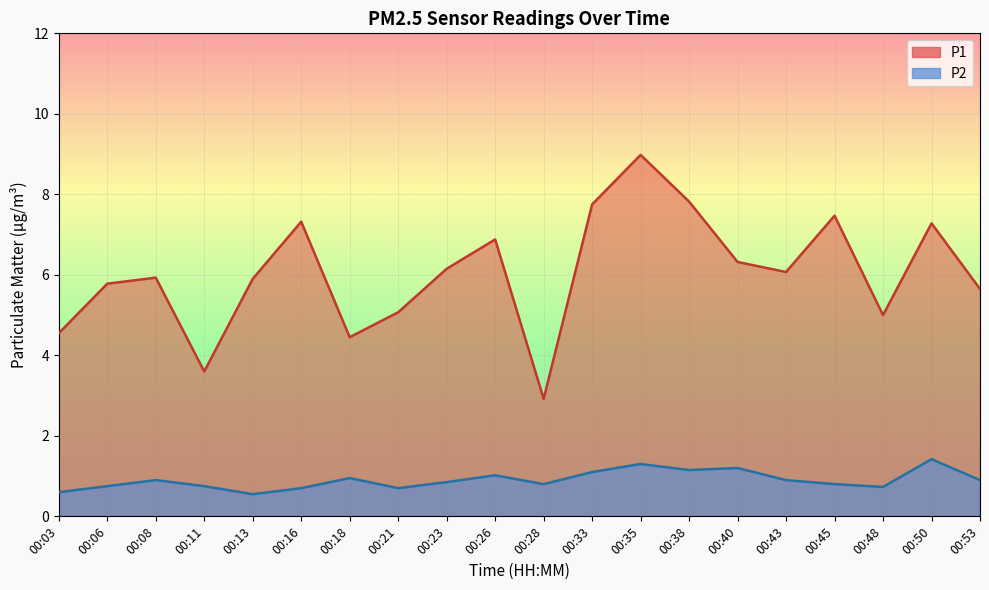

True or false: P1 has a value of 7.3 at 00:16.

True